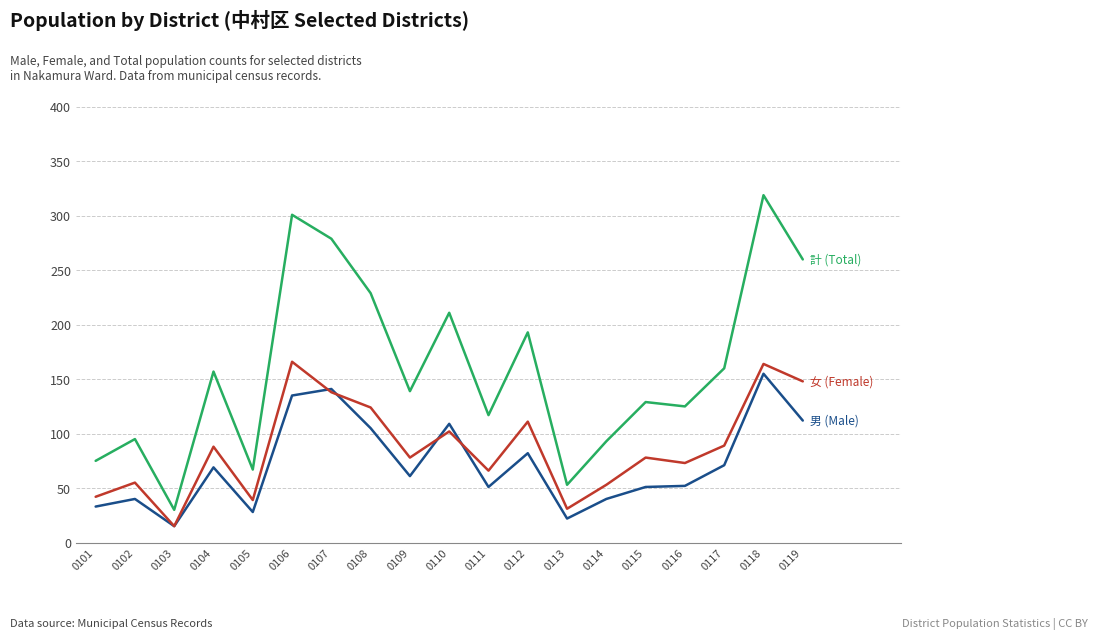

At which category is the sum across all series the highest?

0118